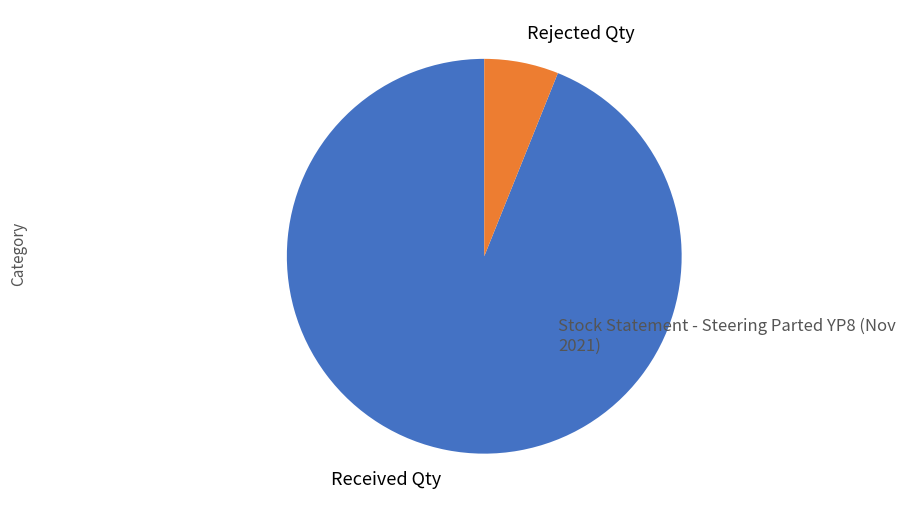

Is the sum of Received Qty and Rejected Qty greater than half?

Yes